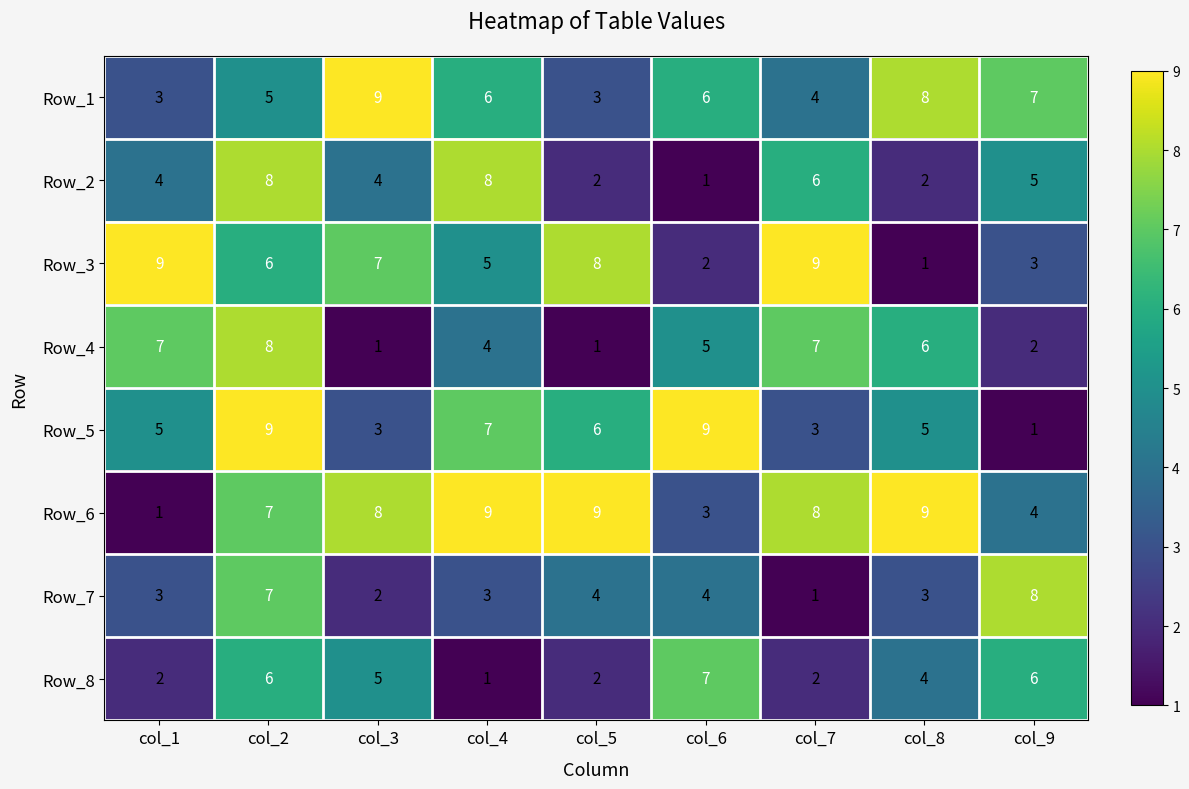

What is the sum of the Row_7 values at col_8 and col_3?

5